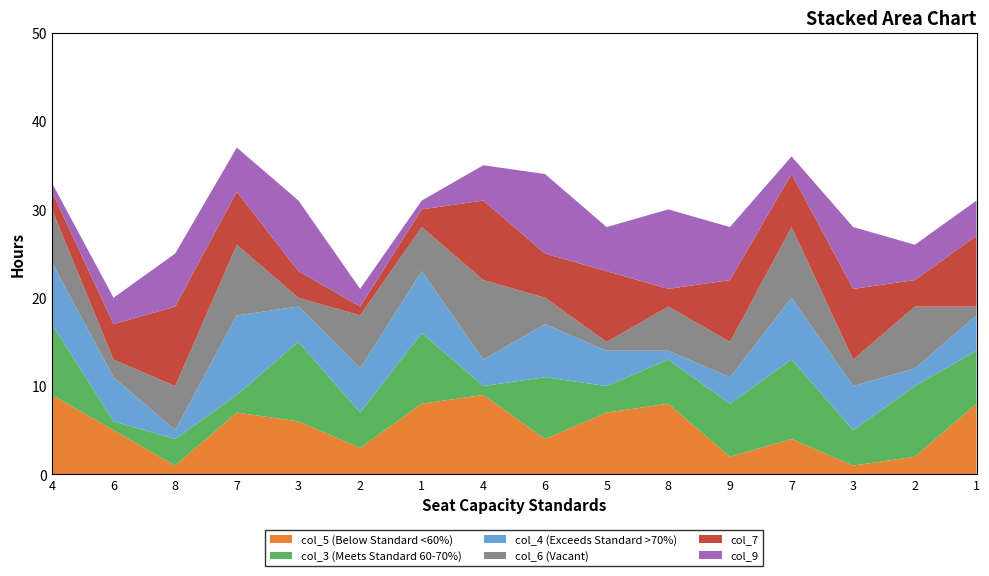

Reading left to right, what are all the values shown in this chart?

col_5: 9	5	1	7	6	3	8	9	4	7	8	2	4	1	2	8
col_3: 8	1	3	2	9	4	8	1	7	3	5	6	9	4	8	6
col_4: 7	5	1	9	4	5	7	3	6	4	1	3	7	5	2	4
col_6: 6	2	5	8	1	6	5	9	3	1	5	4	8	3	7	1
col_7: 2	4	9	6	3	1	2	9	5	8	2	7	6	8	3	8
col_9: 1	3	6	5	8	2	1	4	9	5	9	6	2	7	4	4